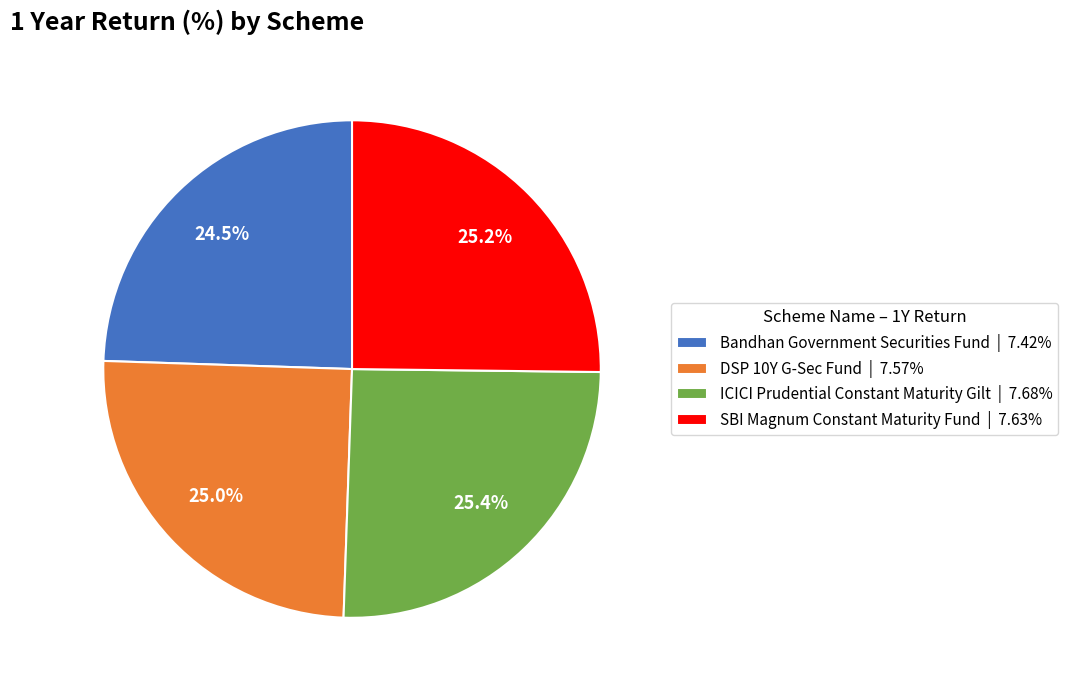

Does ICICI Prudential Constant Maturity Gilt represent more than half of the total?

No